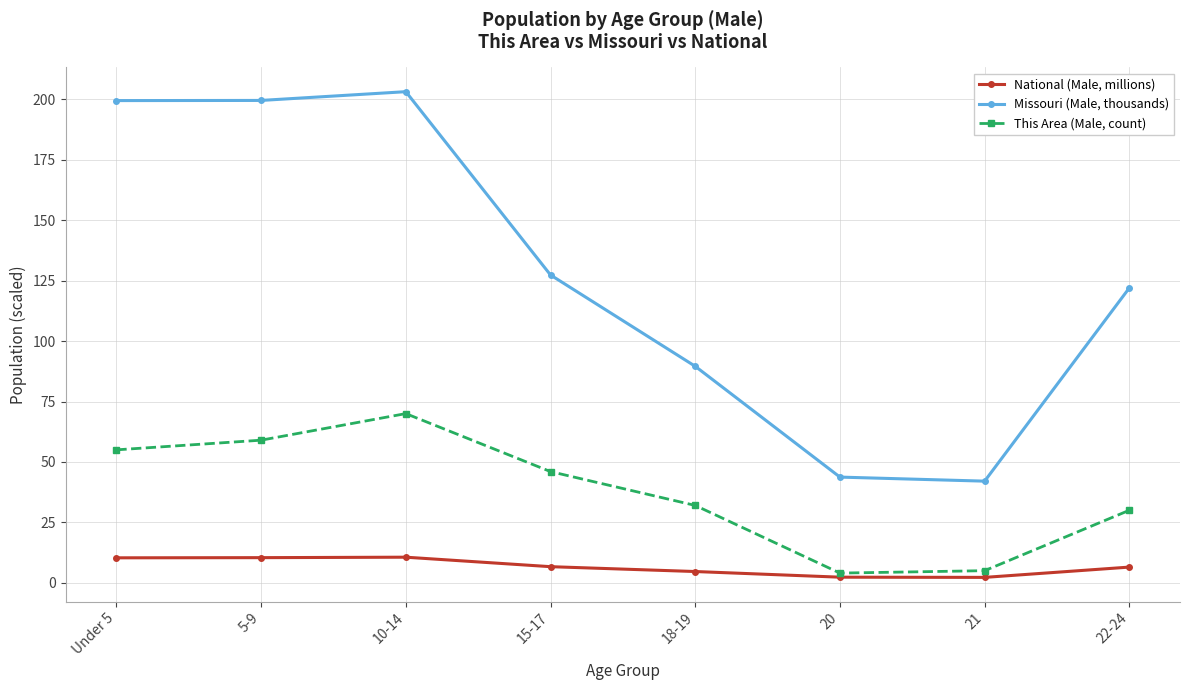

True or false: Missouri (Male, thousands) has more than 2 interior local peaks.

False